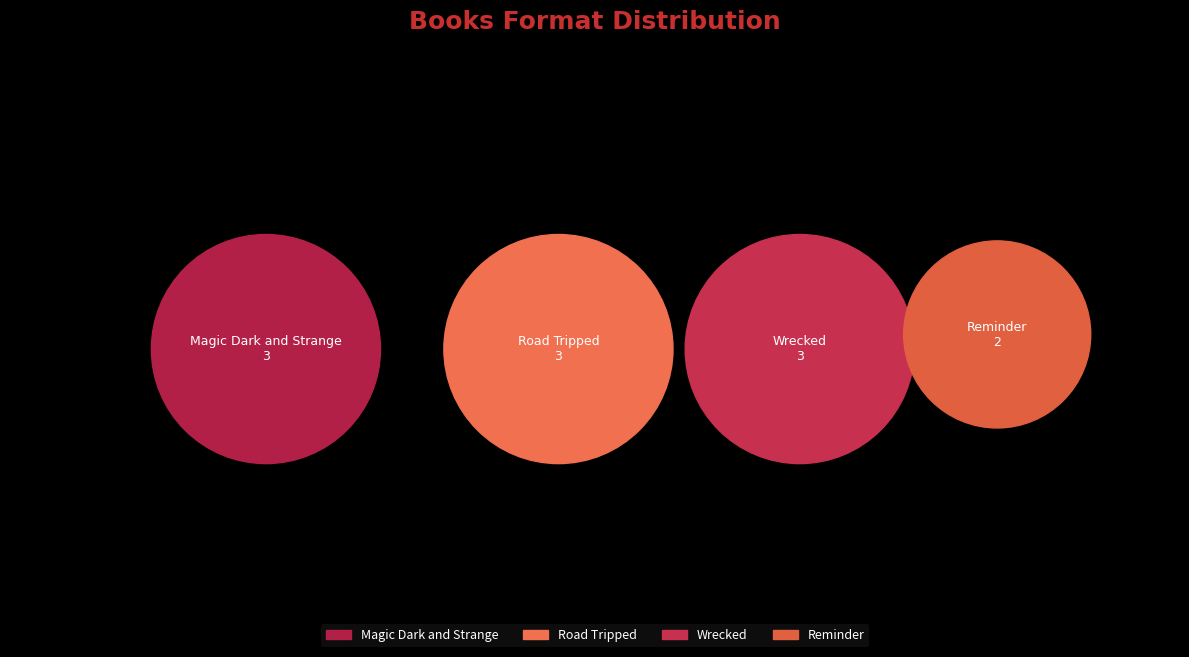

Does any single category account for the majority?

No